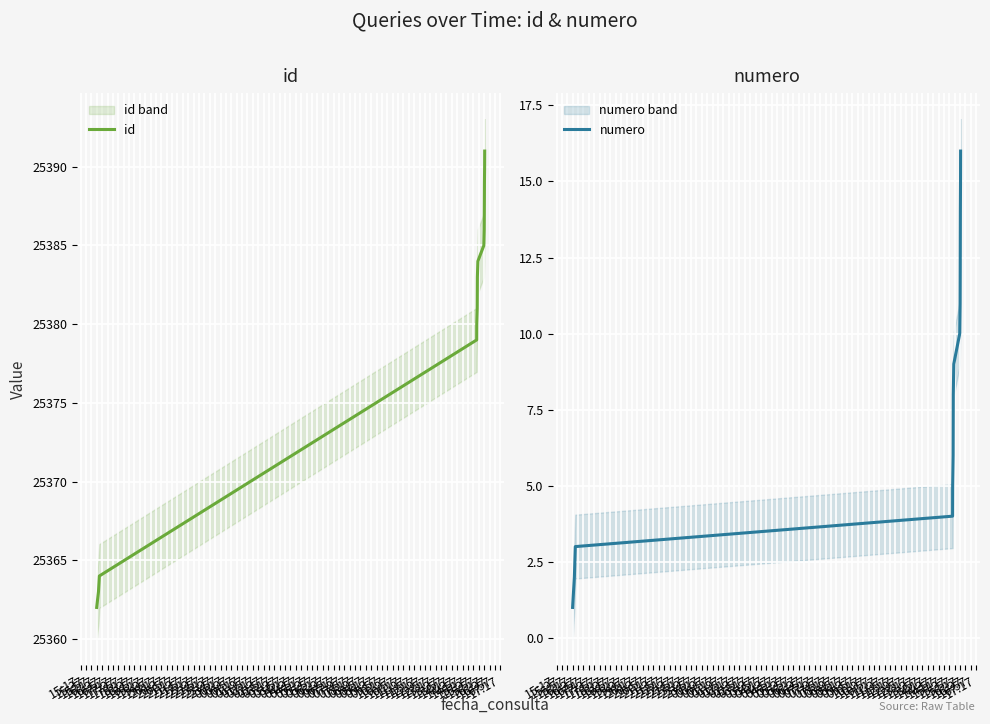

True or false: numero has more than 2 interior local peaks.

False